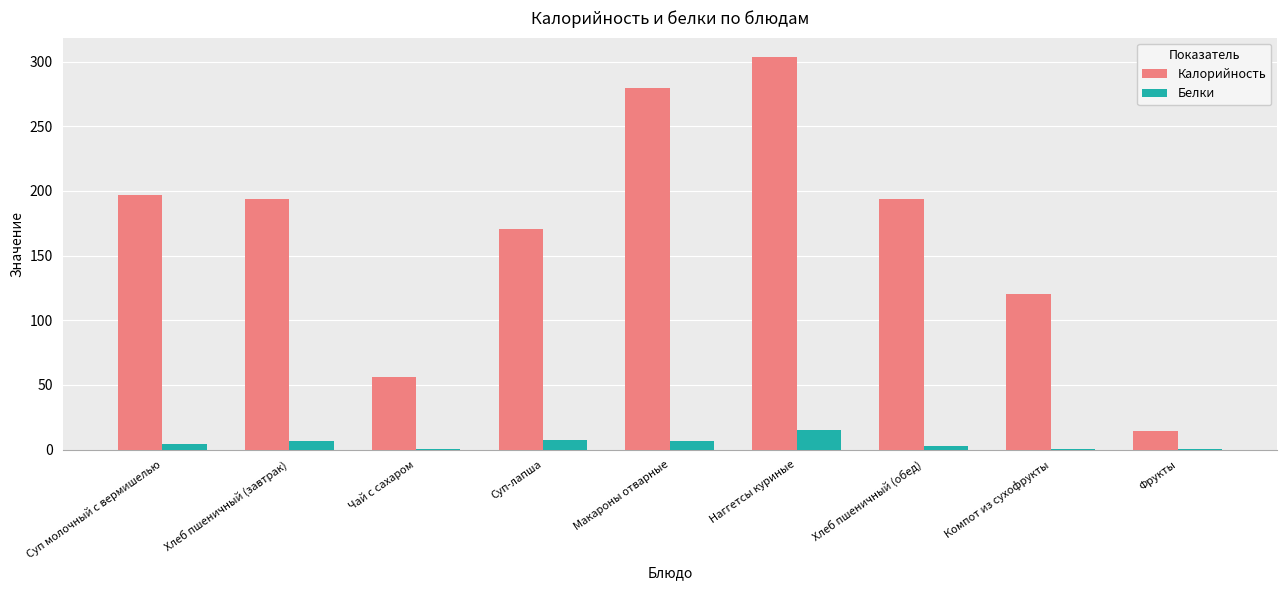

Read the Белки value at Суп-лапша.

7.8